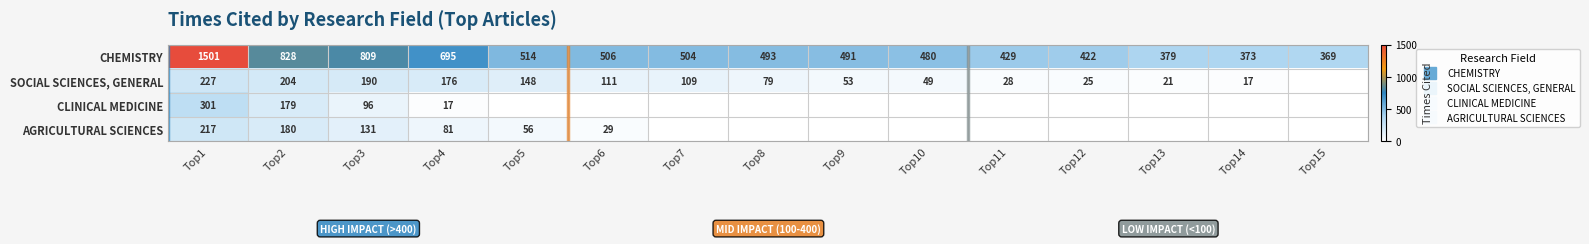

What is the sum of the AGRICULTURAL SCIENCES values at Top4 and Top3?

212